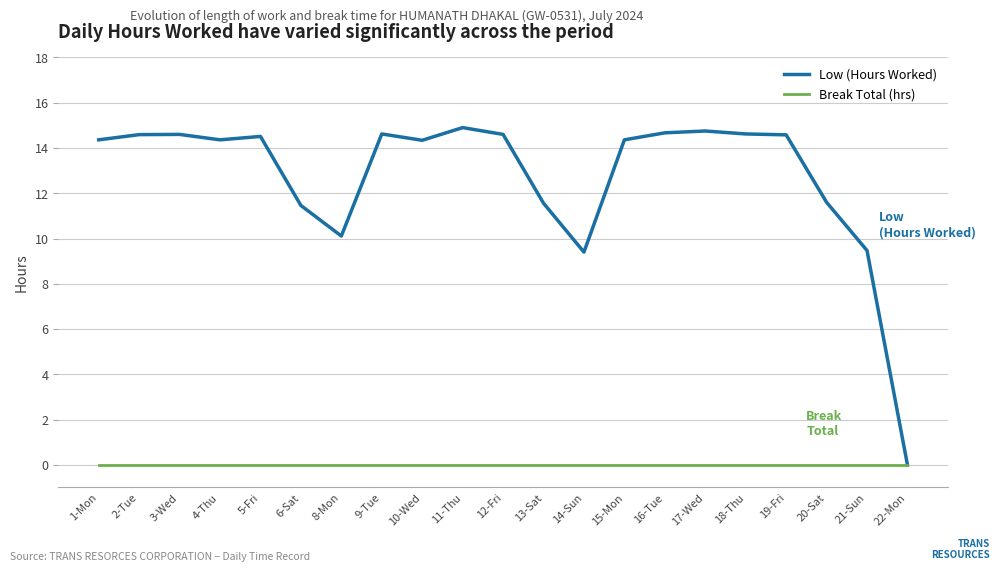

What is the sum of all Low (Hours Worked) values?

267.5